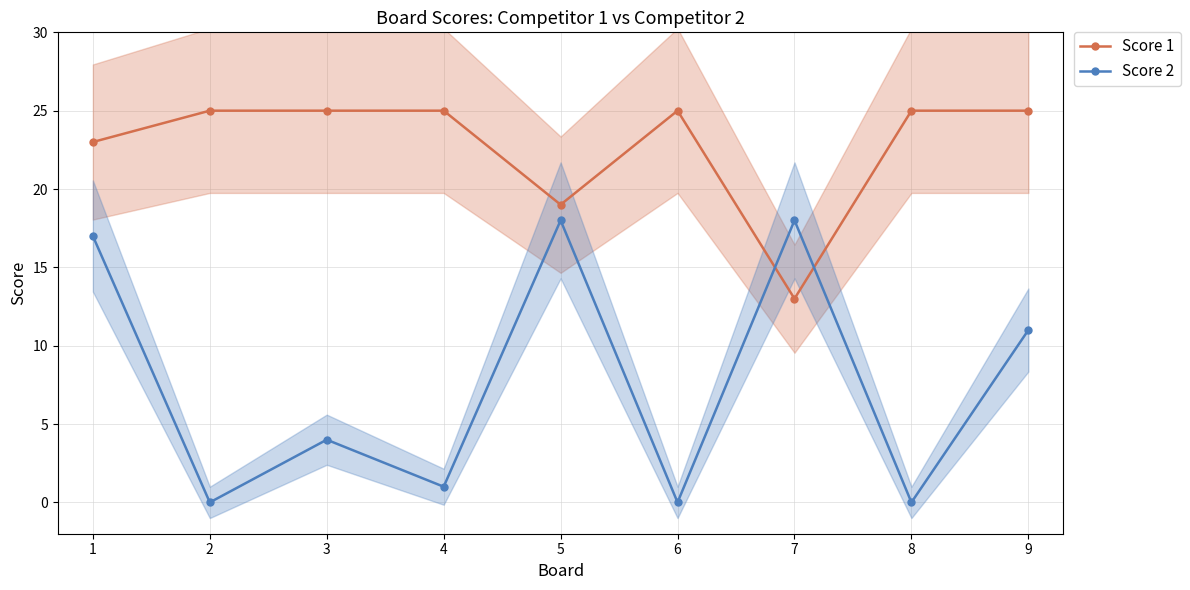

At how many categories does at least one series exceed 21?

7